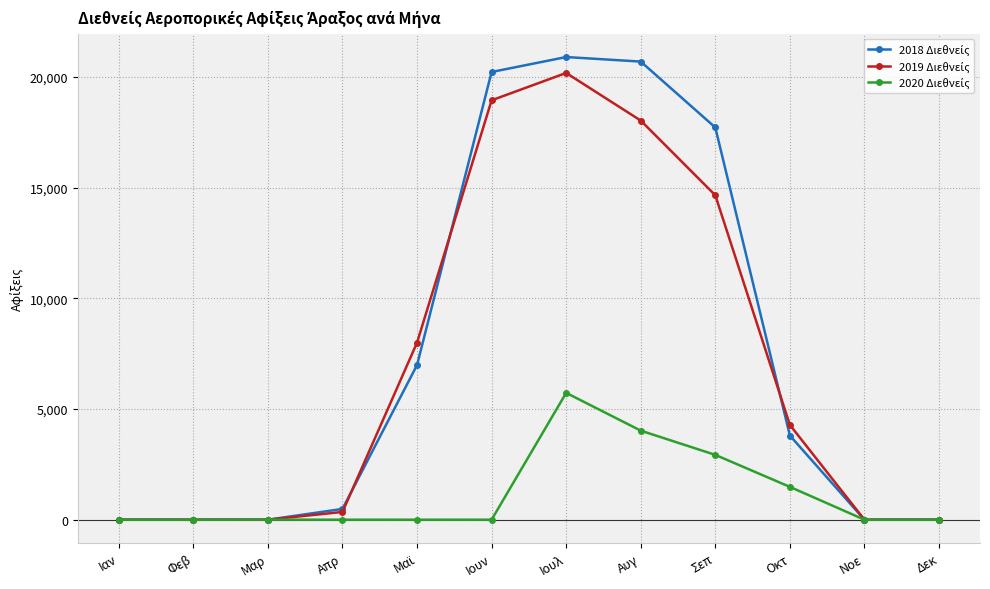

At how many categories does at least one series exceed 4027?

6